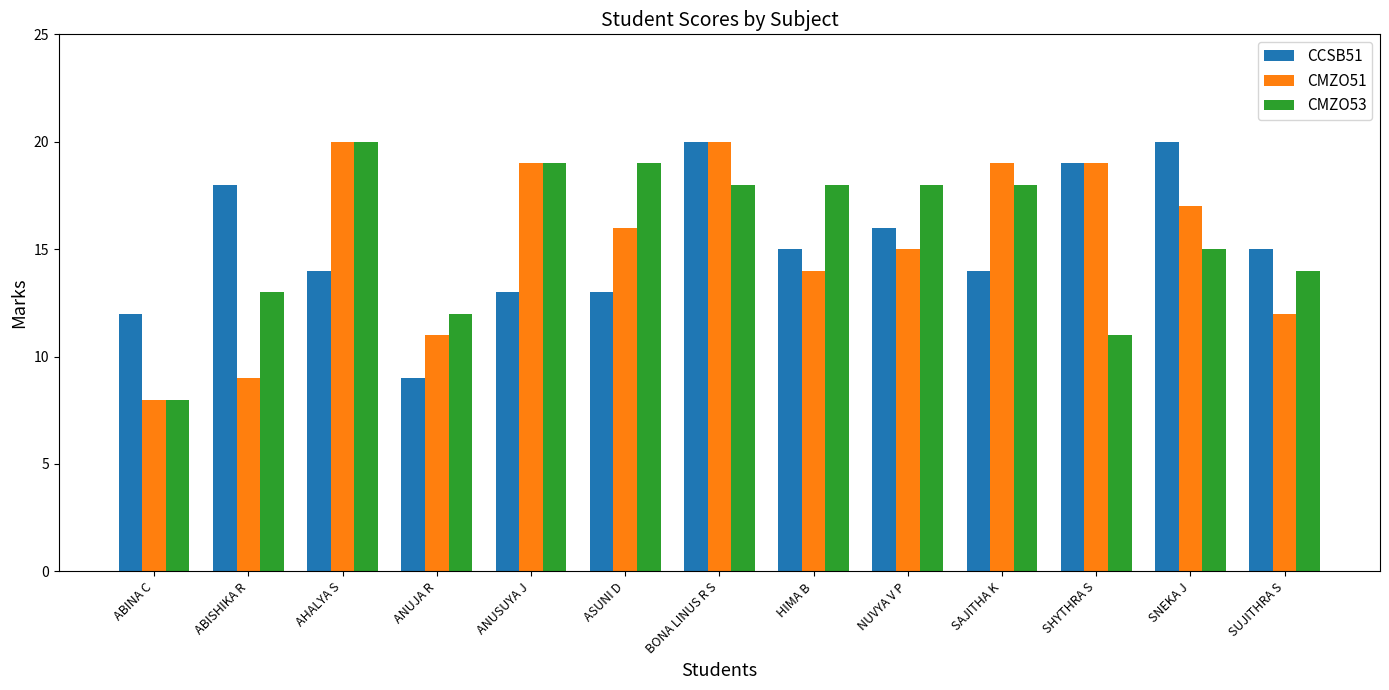

What is the total value across all series at ASUNI D?

48